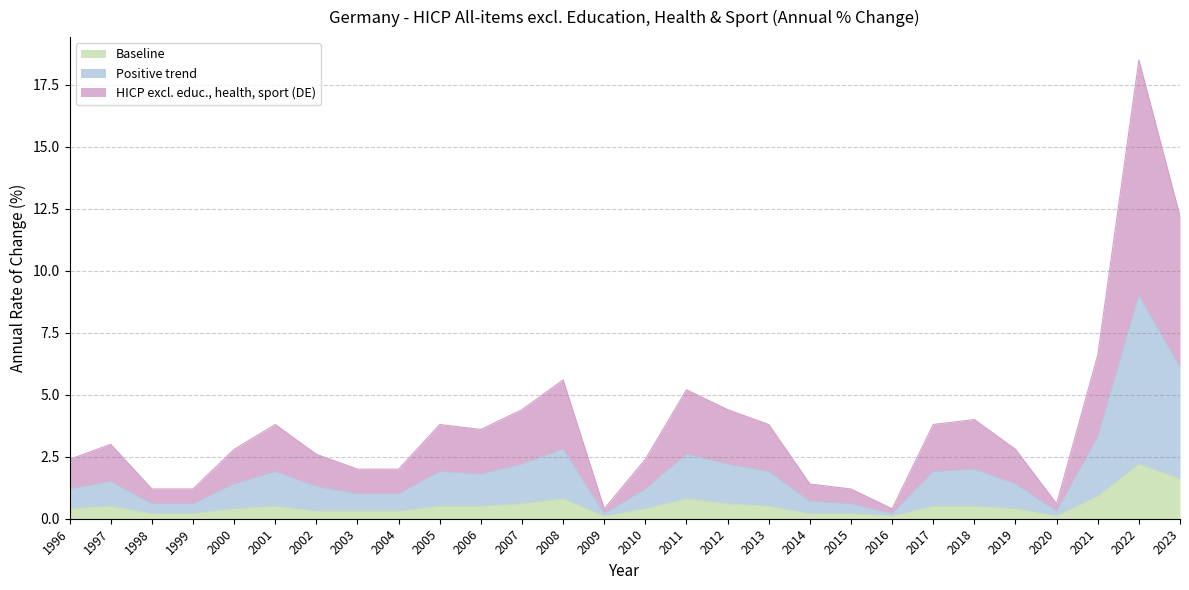

The value of HICP excl. educ., health, sport (DE) at 2022 is 29.9. True or false?

False